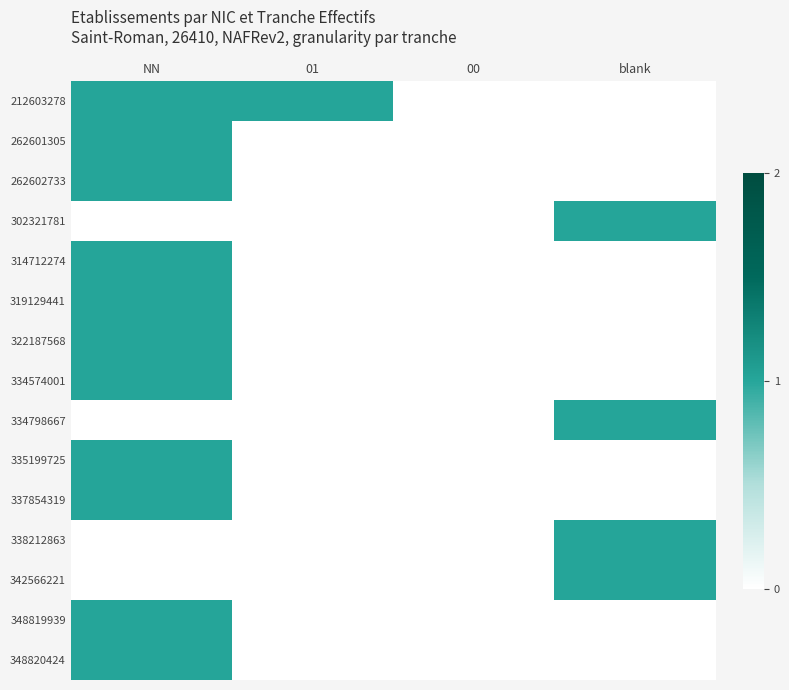

At which category does the chart reach its minimum across all series?

00